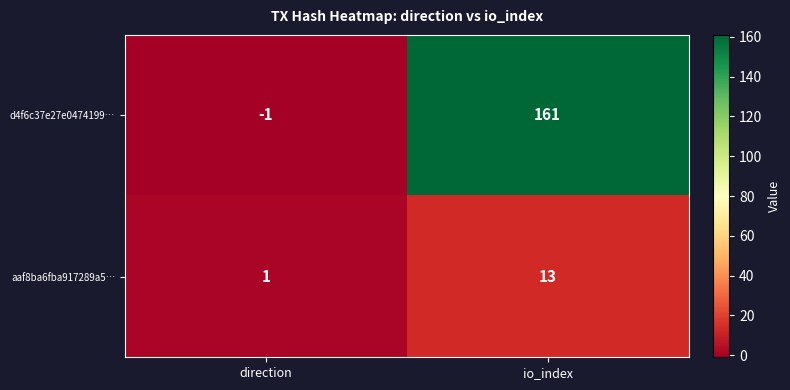

At which category does the chart reach its peak across all series?

io_index